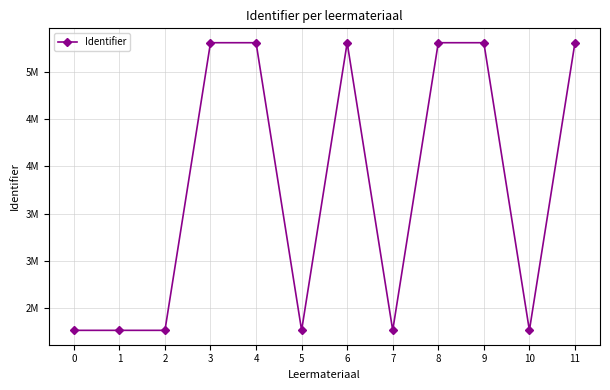

What is the sum of the values at 1 and 6?

7572284